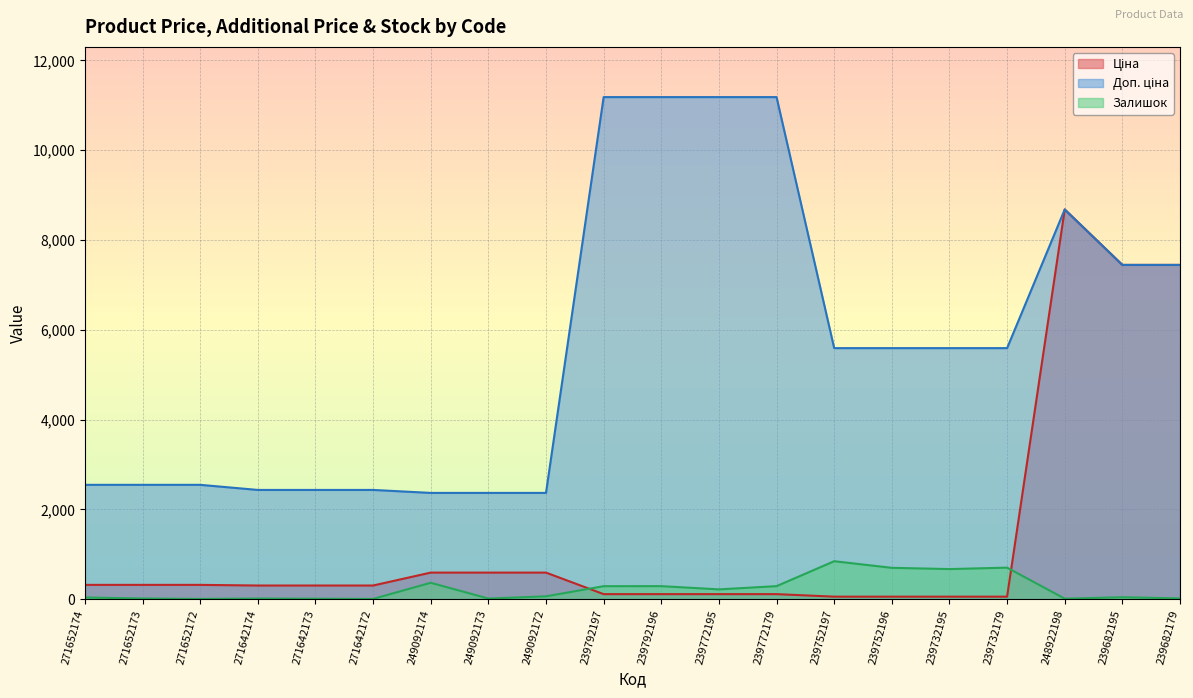

The value of Доп. ціна at 271642172 is 2432.8. True or false?

True